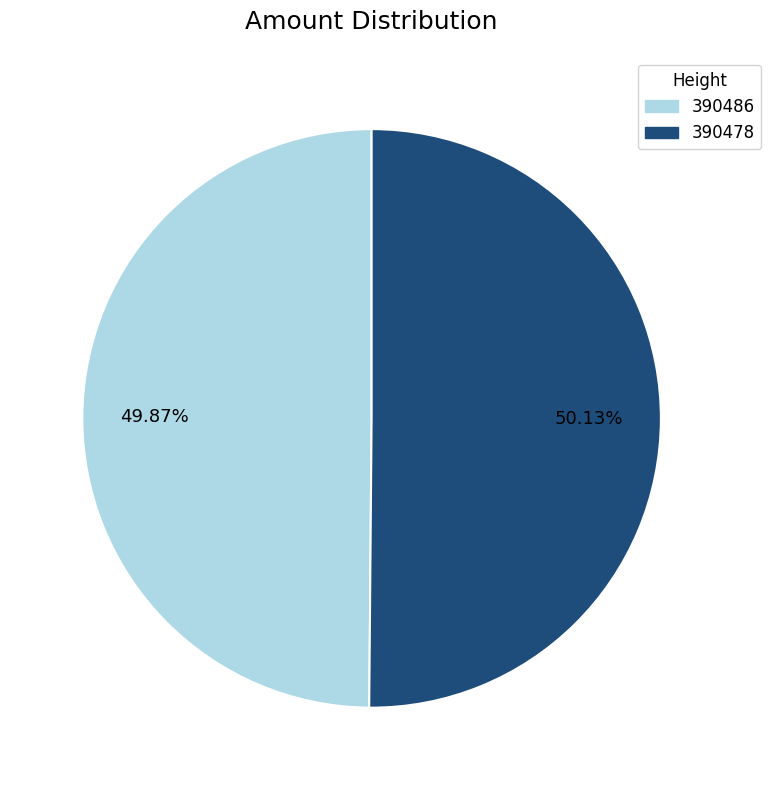

Is it true that 390478 is 50% of the pie?

True